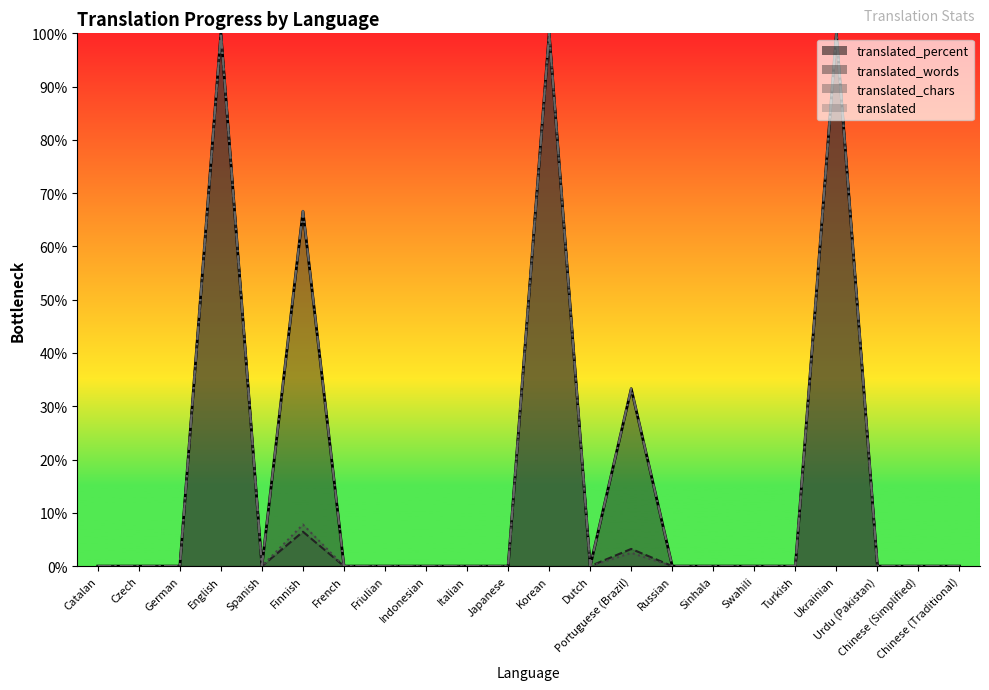

How many values in translated_chars are above zero?

5